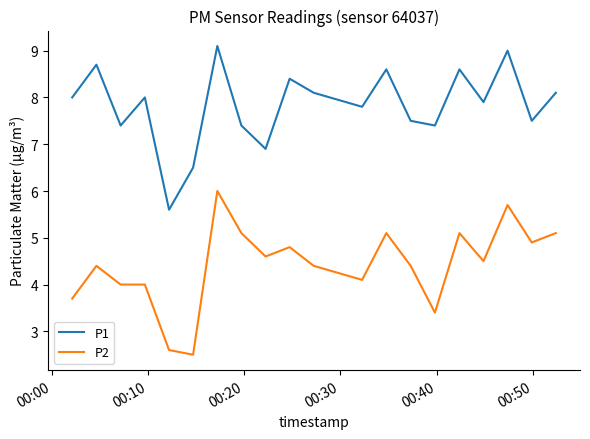

True or false: P2 and P1 intersect in this chart.

False